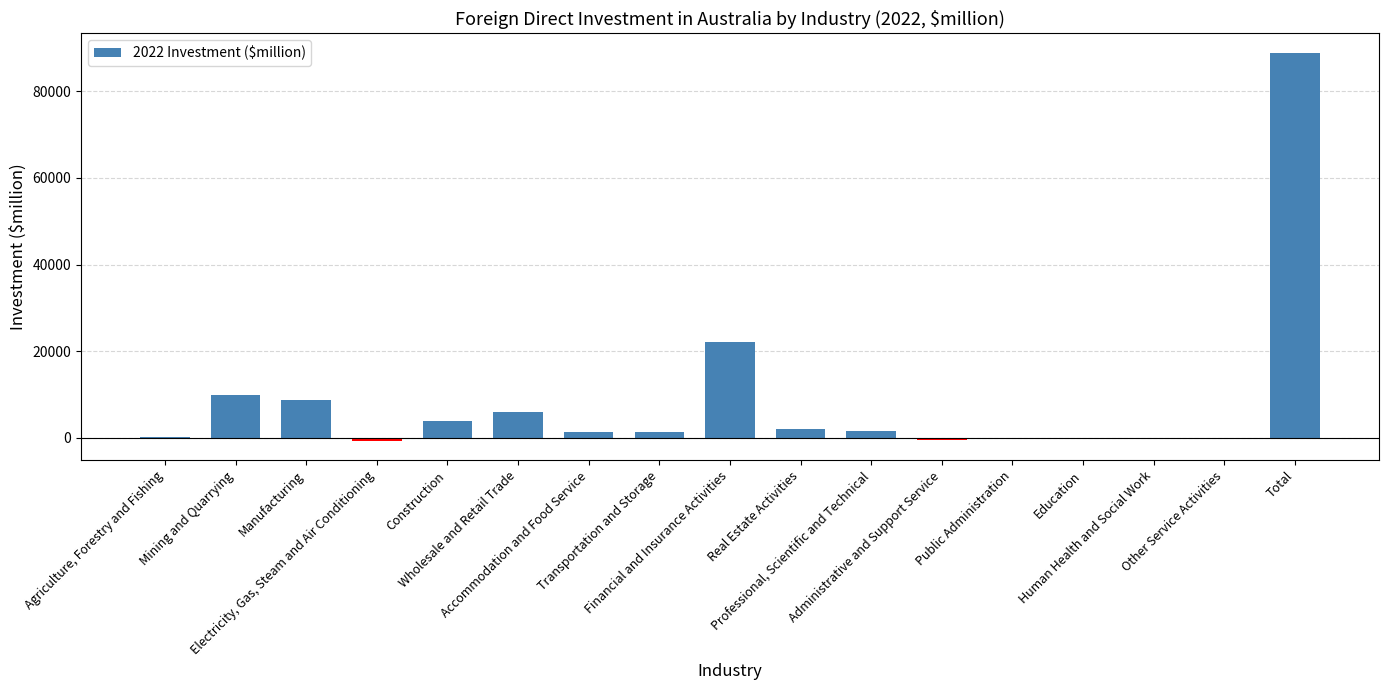

True or false: the data shows 1956 at Wholesale and Retail Trade.

False